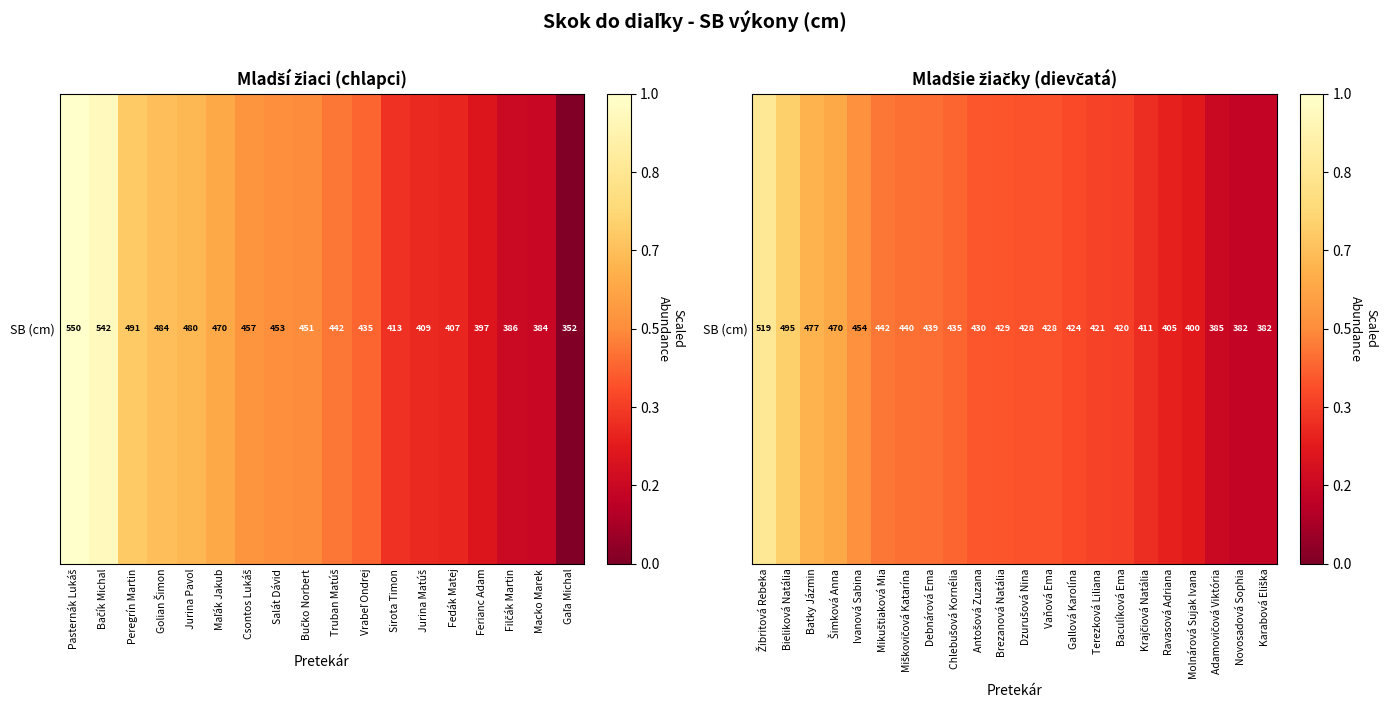

The chart shows a value of 382 at Karabová Eliška. True or false?

True